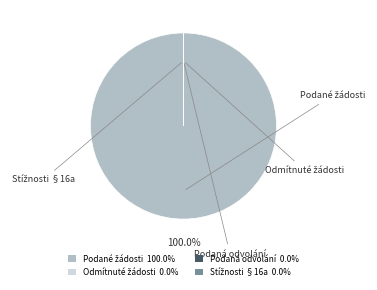

To the nearest percent, what is the difference between the Počet odmítnutých žádostí o informace and Počet podaných žádostí o informace slice percentages?

100%